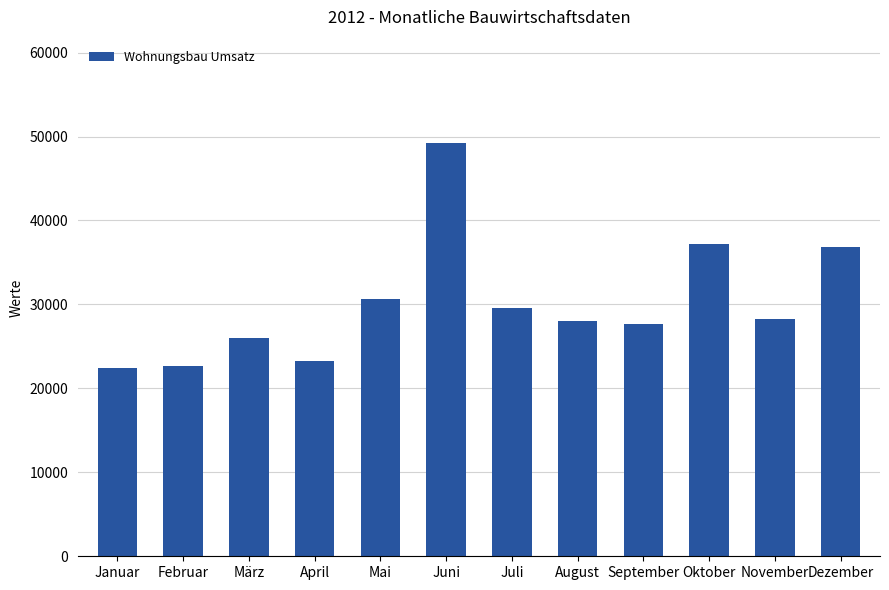

What is the label of the 5th bar from the right?

August